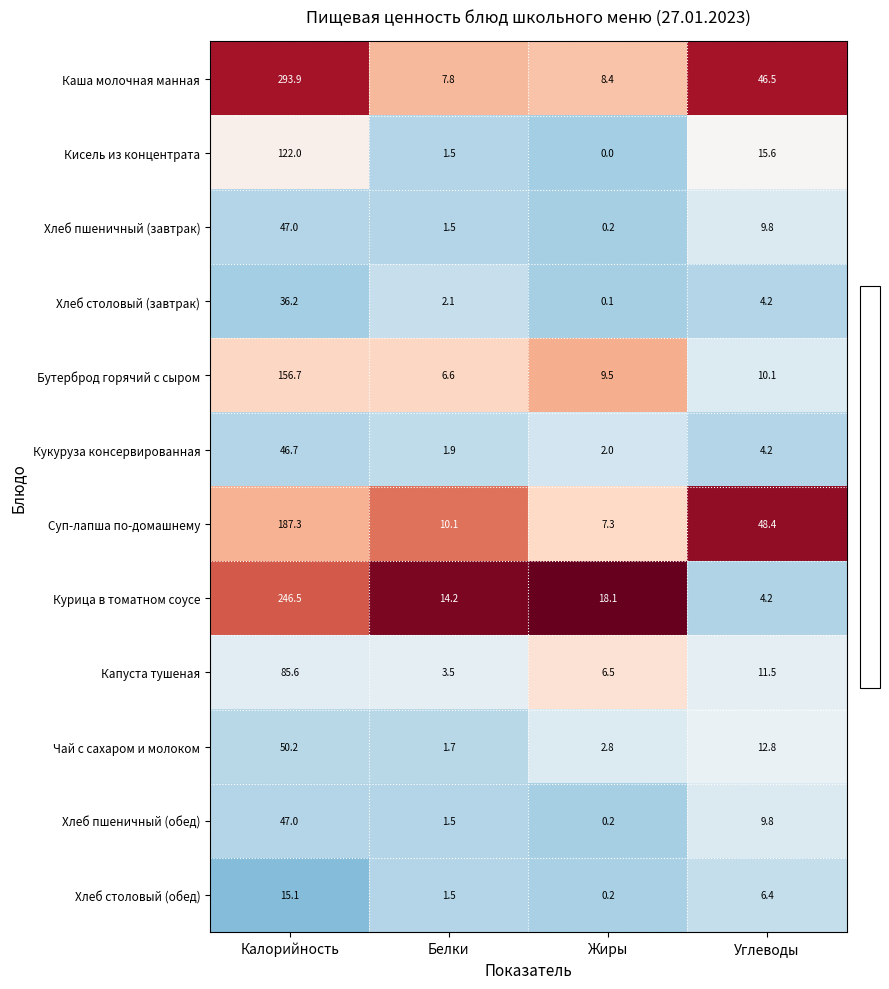

What is the difference between the highest and lowest values at Калорийность?

278.8